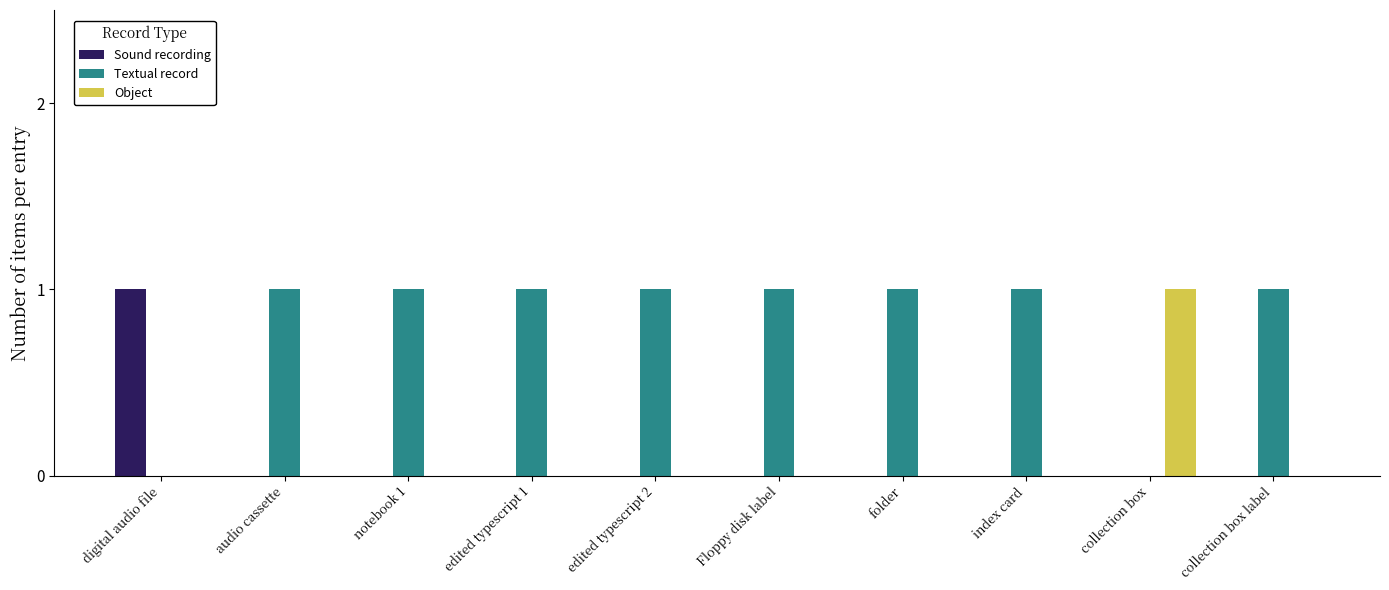

Is it true that Textual record equals 1 at audio cassette?

True